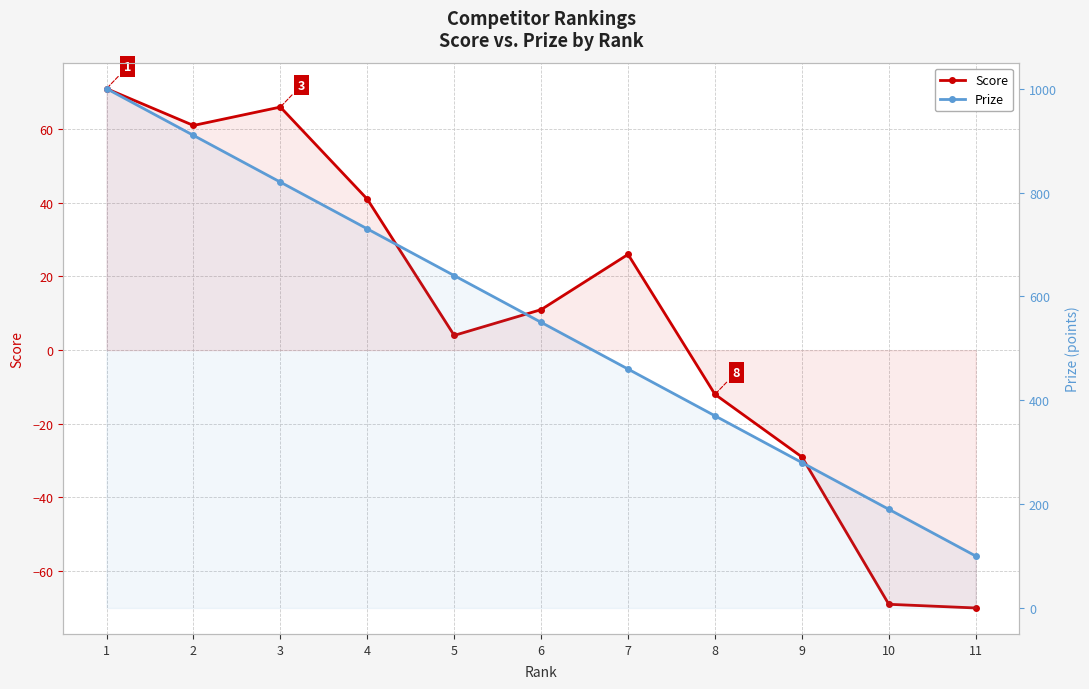

Which label corresponds to the largest value in the chart?

1